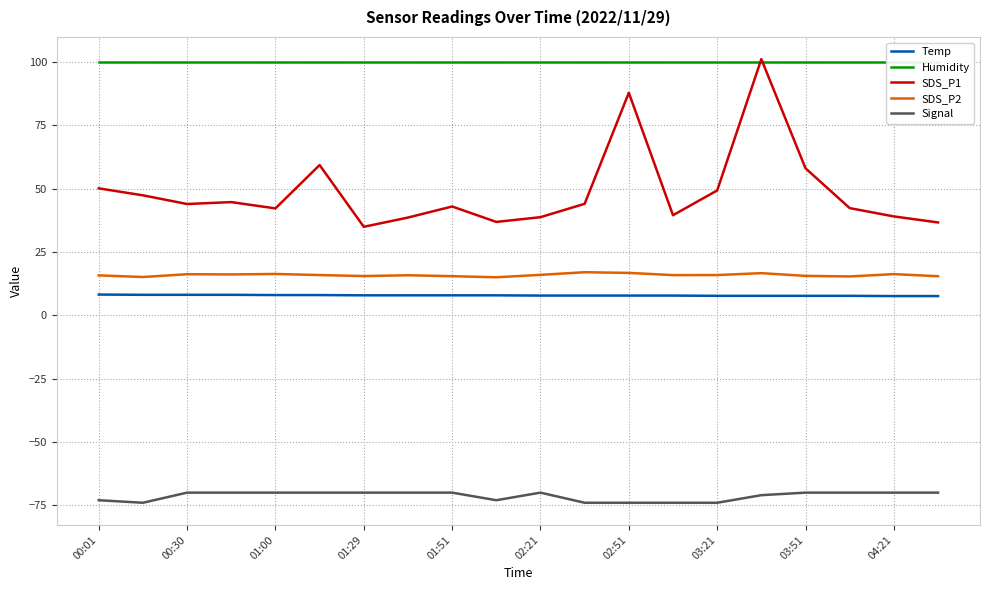

True or false: SDS_P1 and SDS_P2 intersect in this chart.

False